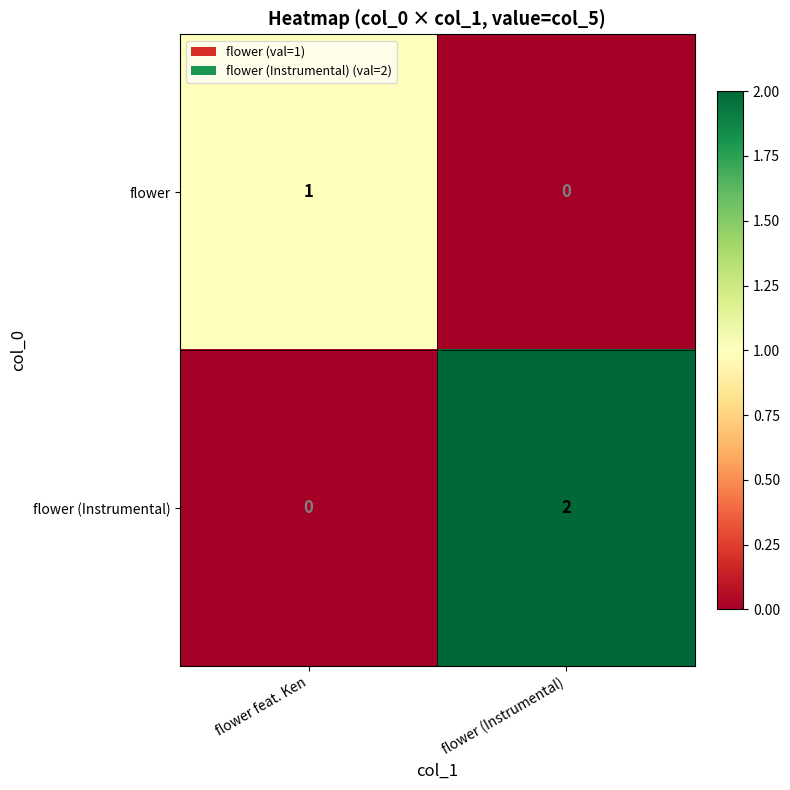

Is it true that flower (Instrumental) equals 0 at flower feat. Ken?

True